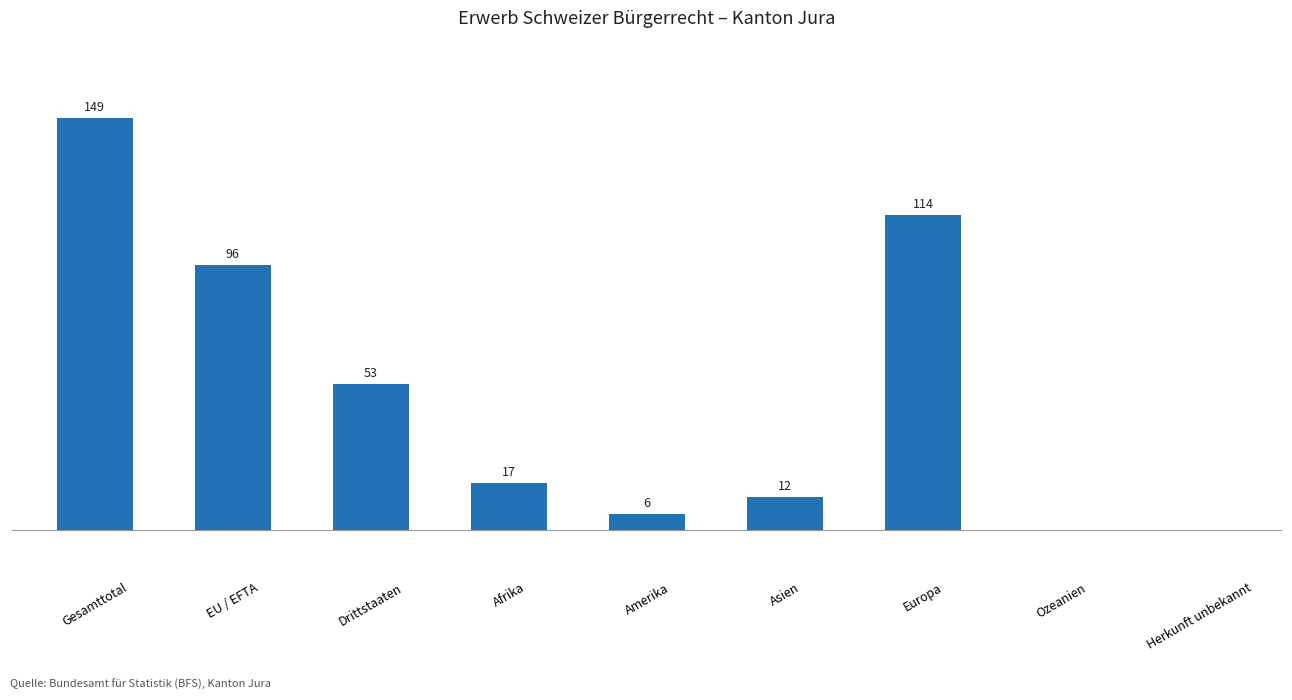

At which label does the data first exceed 17?

Gesamttotal